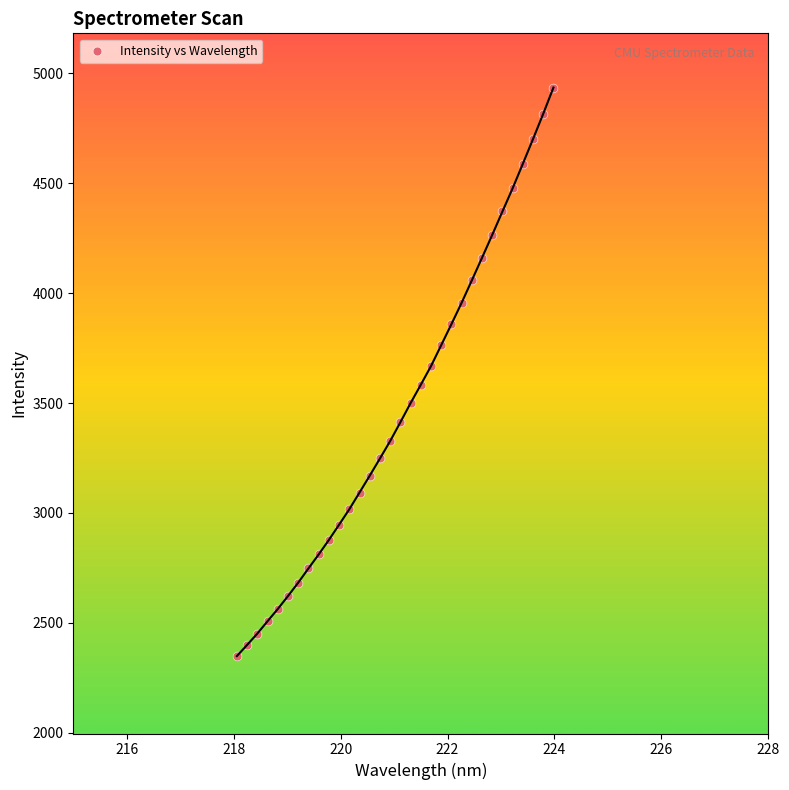

What is the range of X values (max minus min)?

5.9